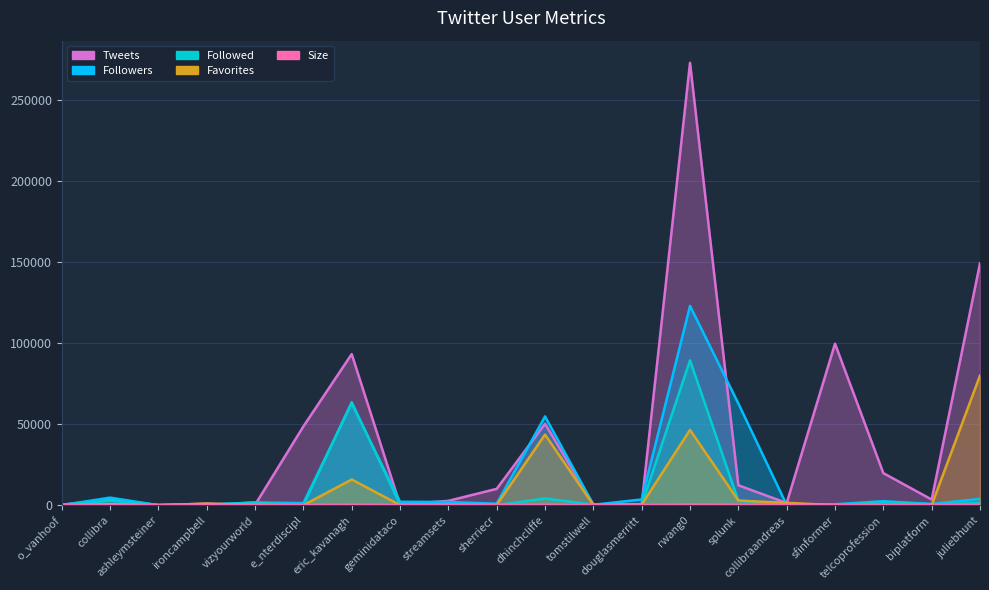

List the series in order of their peak value, highest first.

Tweets, Followers, Followed, Favorites, Size